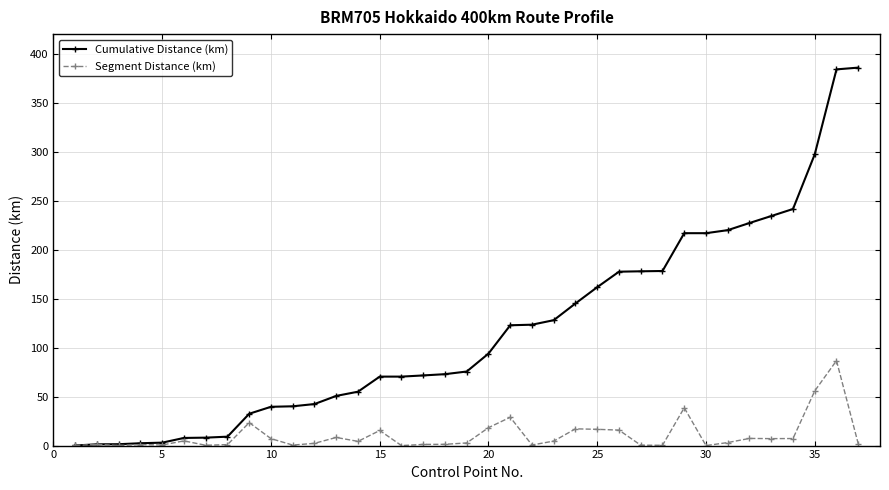

How many distinct data groups are displayed?

2